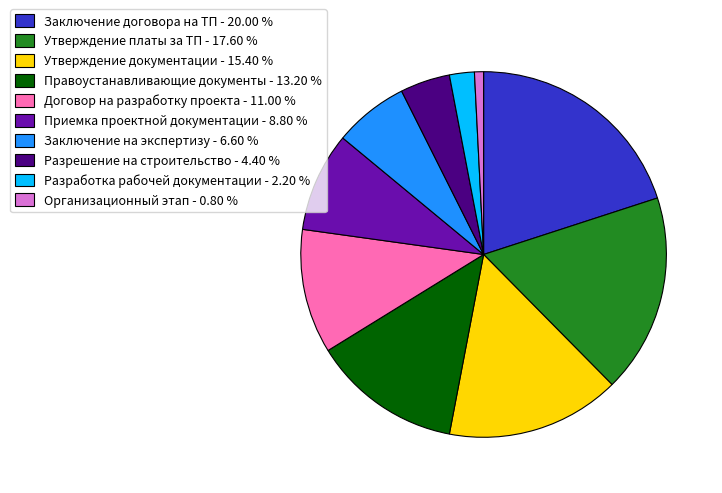

How many segments does this pie chart have?

10